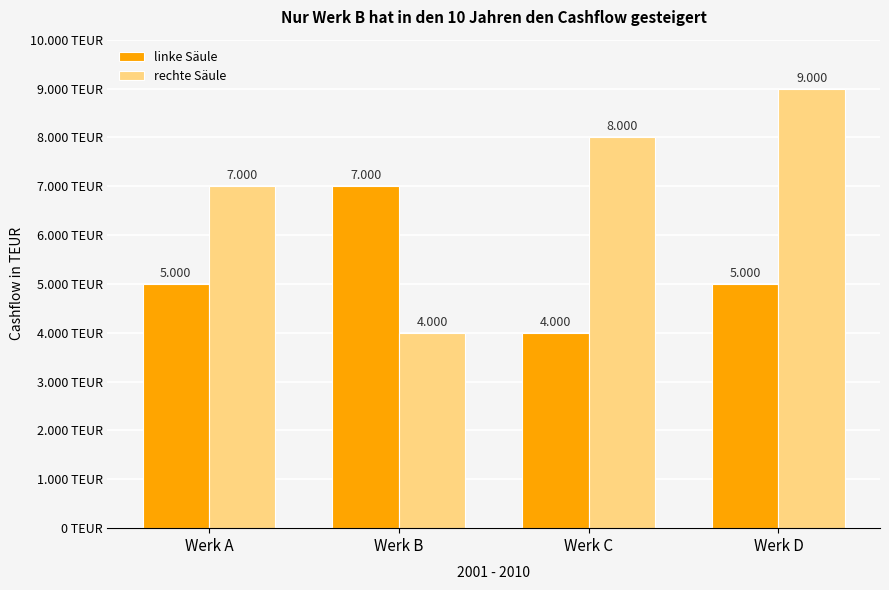

The value of linke Säule at Werk D is 8130. True or false?

False